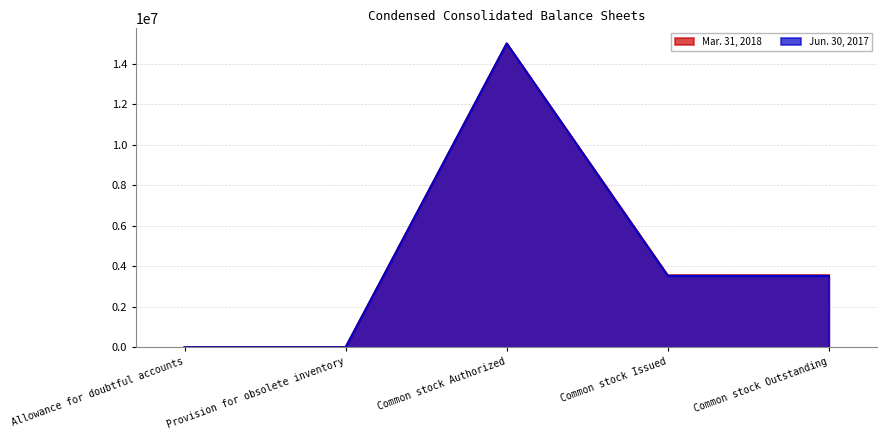

Where does the Jun. 30, 2017 series first go above 3523055?

Common stock Authorized